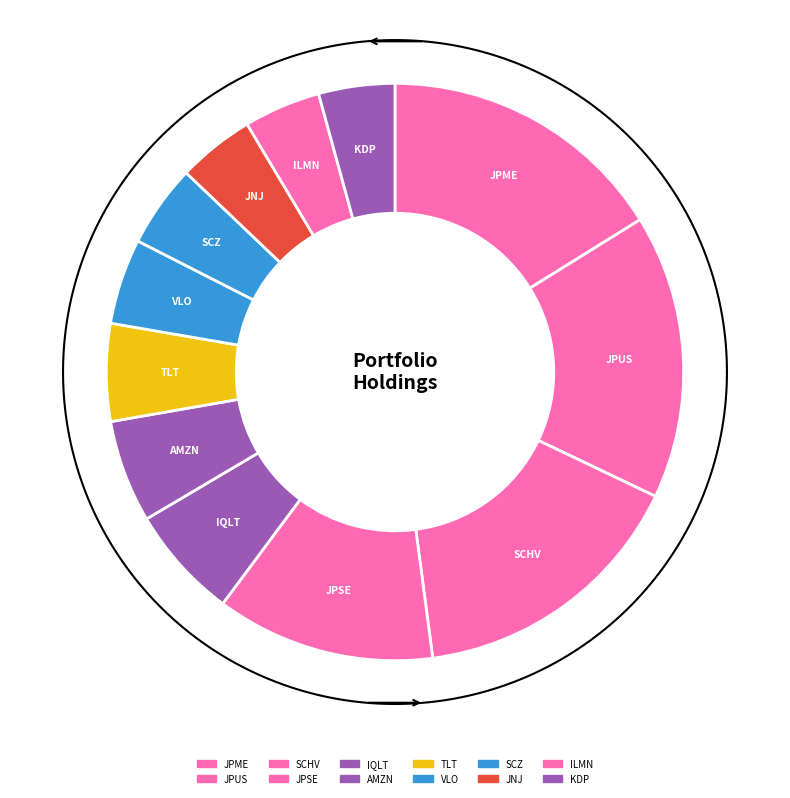

How many segments does this pie chart have?

12